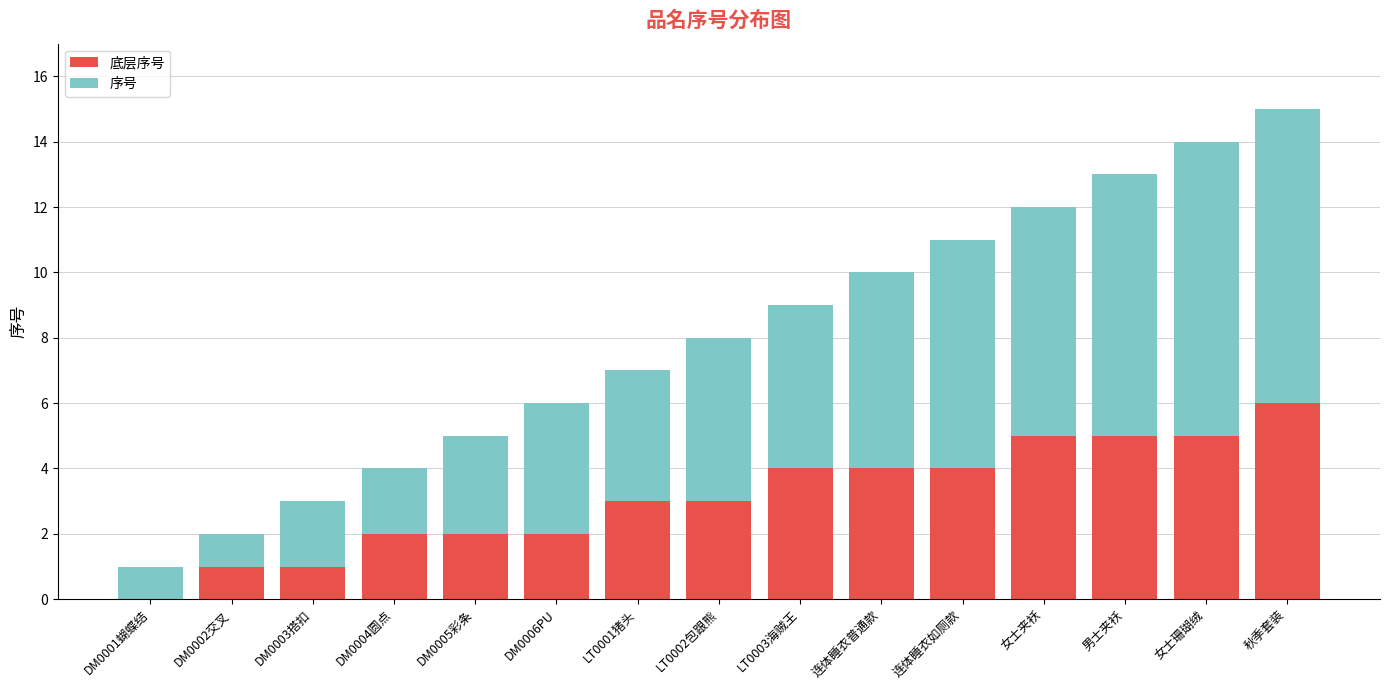

At which category is the sum across all series the highest?

秋季套装